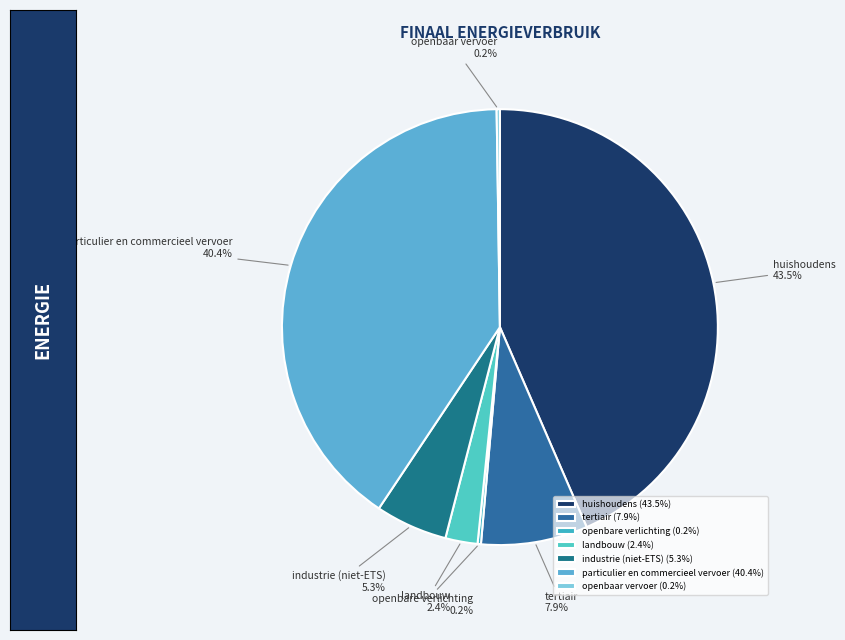

To the nearest percent, what is the difference between the largest and smallest slice percentages?

43%